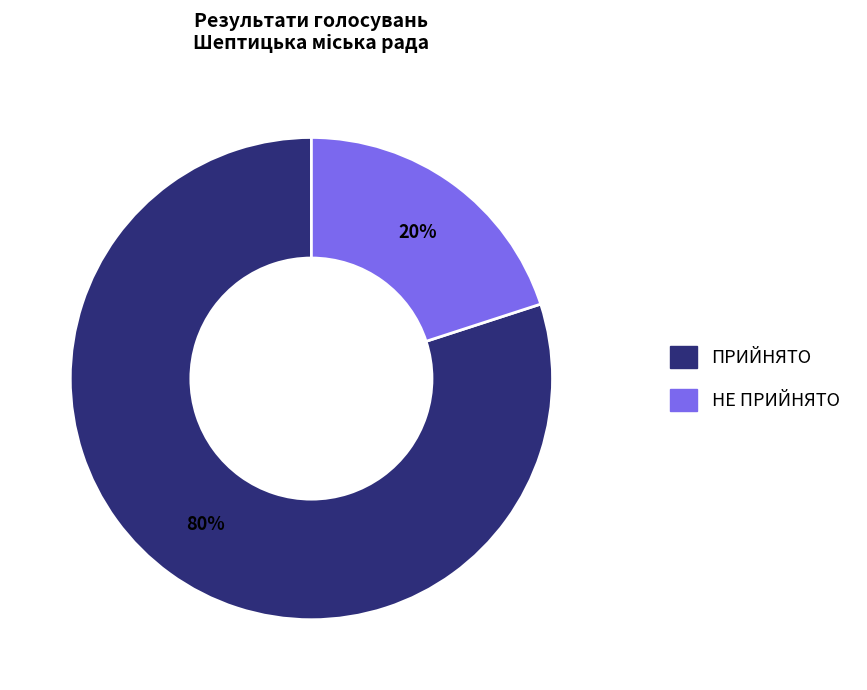

Is it true that ПРИЙНЯТО is 80% of the pie?

True